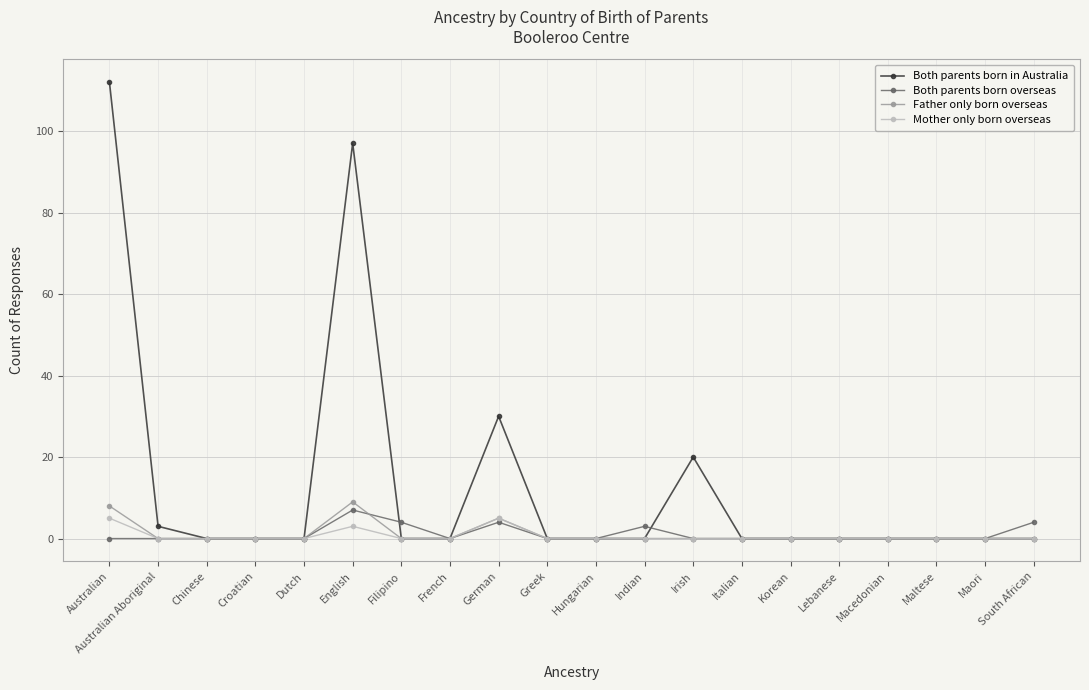

Reading left to right, list all the values displayed in this chart.

Both parents born in Australia: 112	3	0	0	0	97	0	0	30	0	0	0	20	0	0	0	0	0	0	0
Both parents born overseas: 0	0	0	0	0	7	4	0	4	0	0	3	0	0	0	0	0	0	0	4
Father only born overseas: 8	0	0	0	0	9	0	0	5	0	0	0	0	0	0	0	0	0	0	0
Mother only born overseas: 5	0	0	0	0	3	0	0	5	0	0	0	0	0	0	0	0	0	0	0